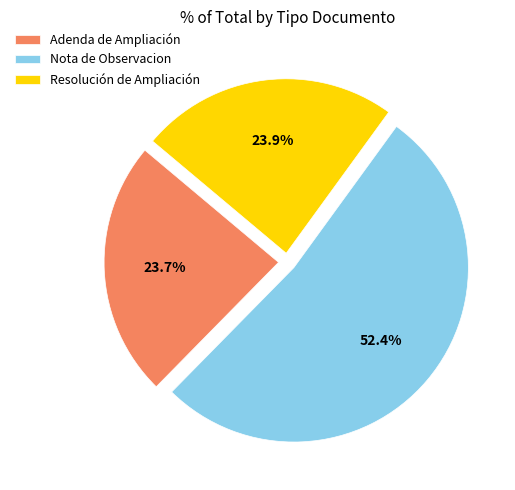

Is it true that Nota de Observacion is 58% of the pie?

False